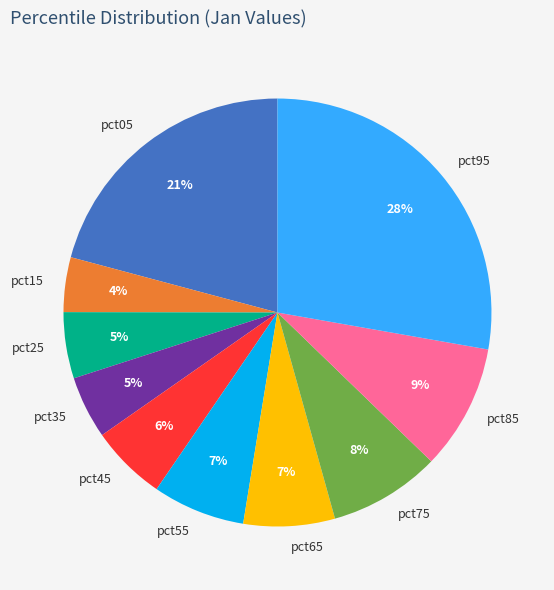

Is there any slice that represents more than half of the pie?

No